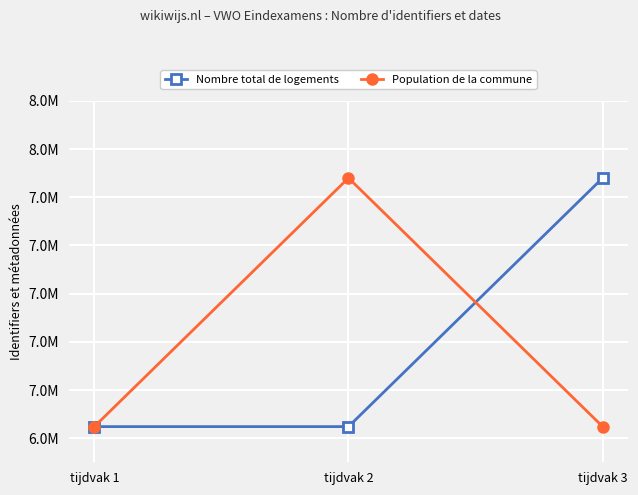

Where does the Nombre total de logements series first go above 6848037?

tijdvak 3